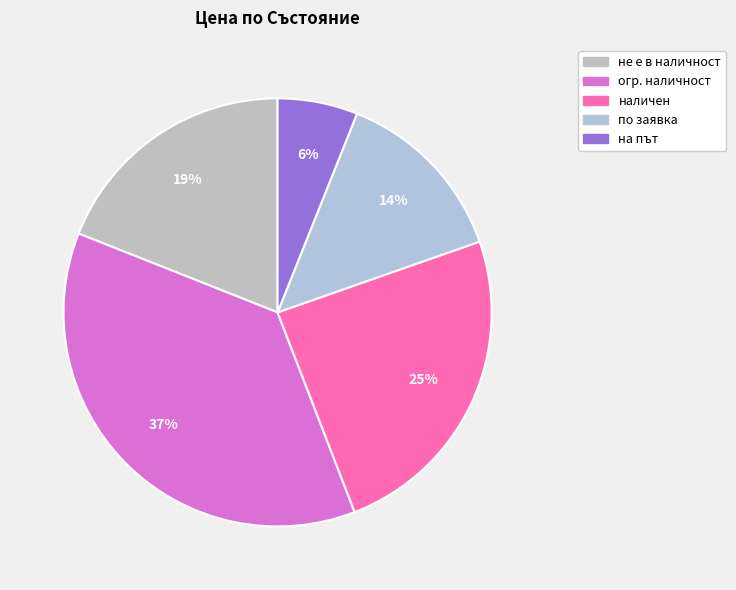

Count the number of slices in the pie.

5